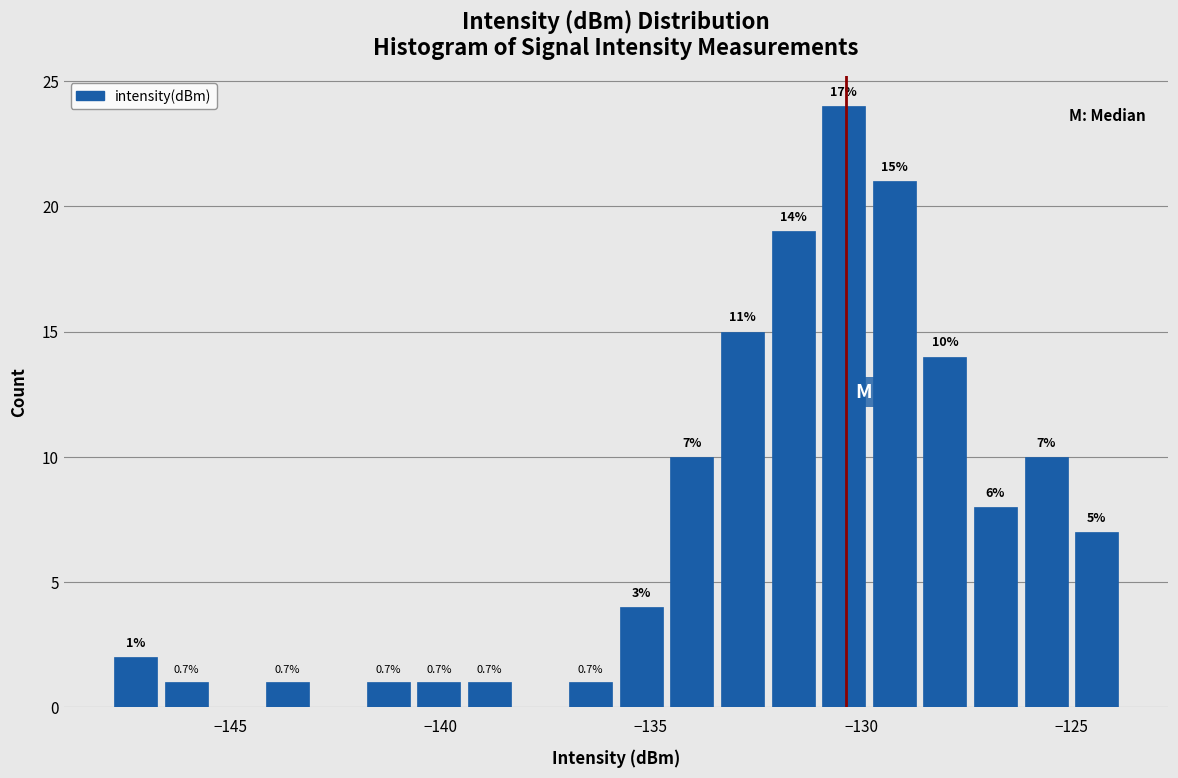

Around what value on the x-axis is the tallest bar? Give the approximate position of its centre, as read against the axis.

-130.5